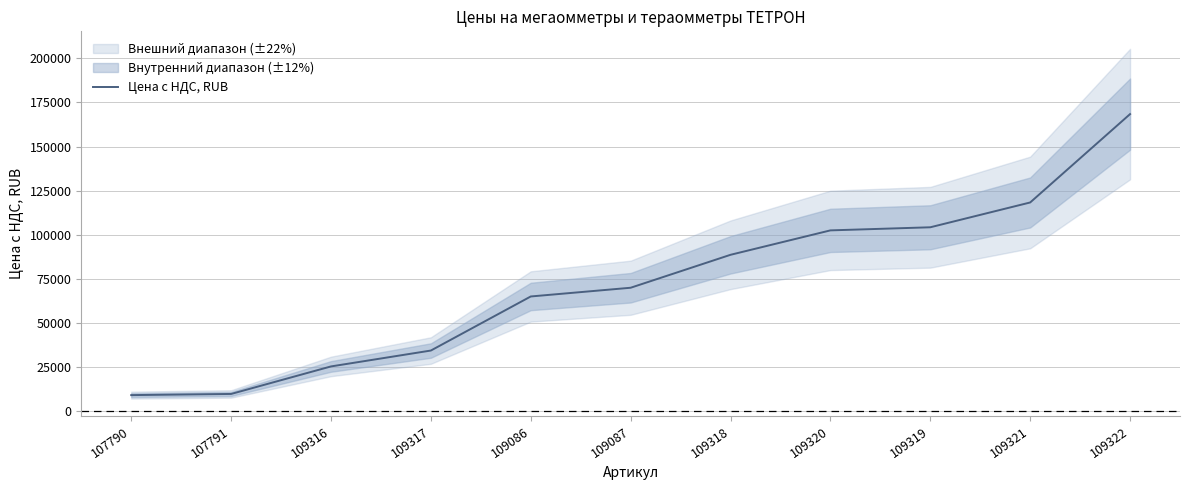

Which has a higher value, 109320 or 109086?

109320